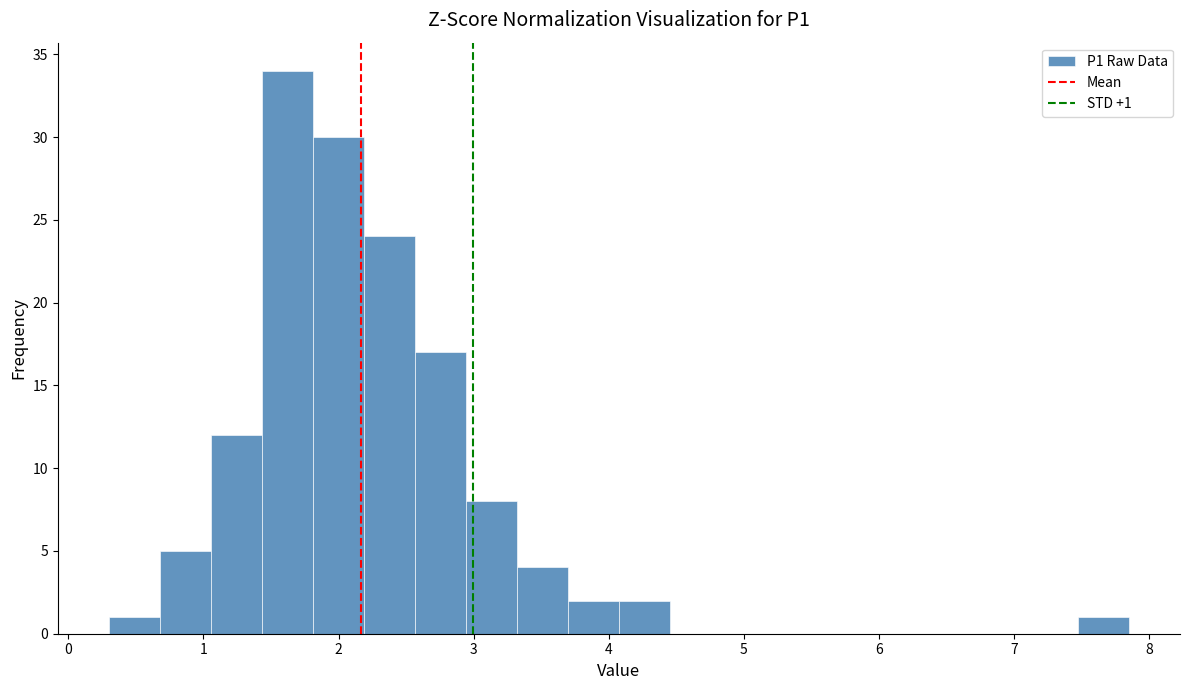

Around what value on the x-axis is the tallest bar? Give the approximate position of its centre, as read against the axis.

1.6